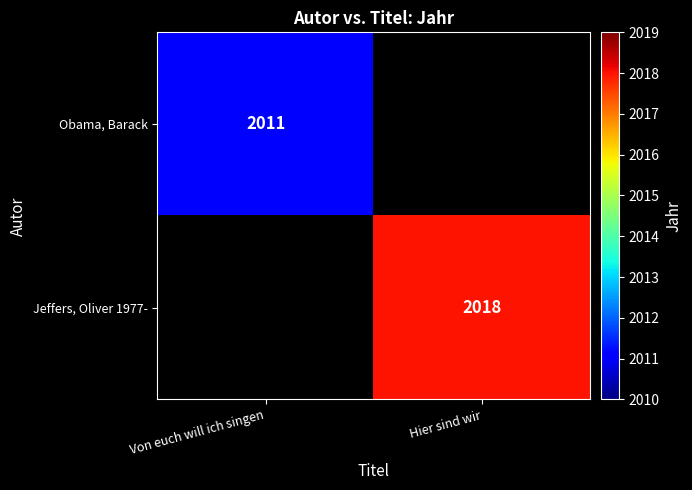

The value of Jeffers, Oliver 1977- at Hier sind wir is 2018. True or false?

True